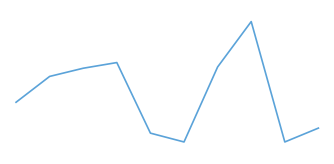

True or false: the data has more than 2 interior local peaks.

False